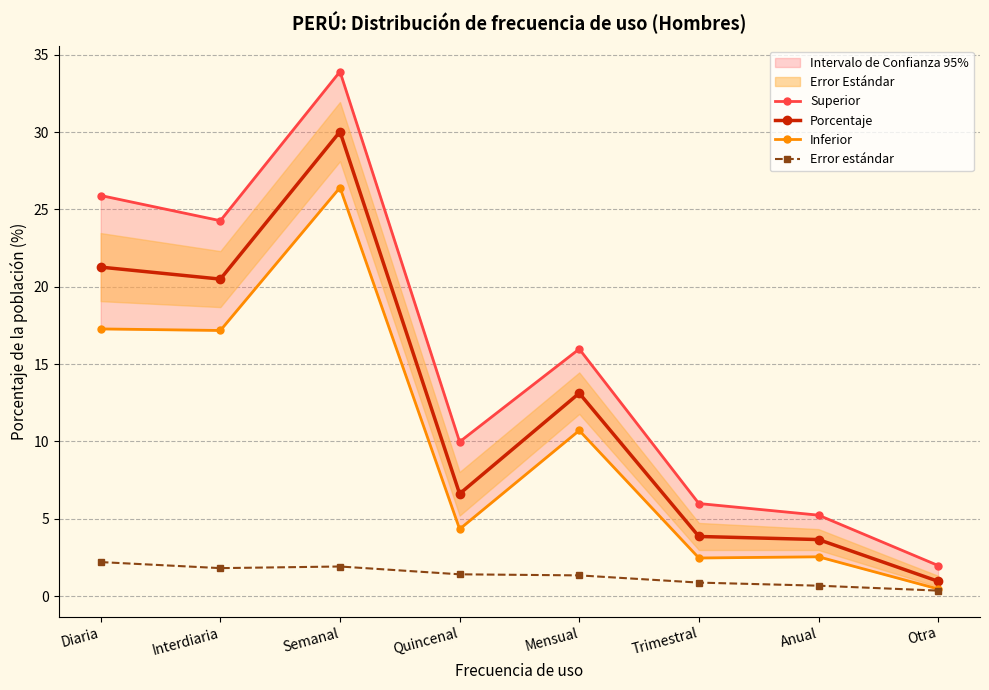

Reading right to left, transcribe all the data shown in this chart.

Superior: Otra=2.0	Anual=5.2	Trimestral=6.0	Mensual=16.0	Quincenal=10.0	Semanal=33.9	Interdiaria=24.3	Diaria=25.9
Porcentaje: Otra=1.0	Anual=3.7	Trimestral=3.9	Mensual=13.1	Quincenal=6.6	Semanal=30.0	Interdiaria=20.5	Diaria=21.3
Inferior: Otra=0.5	Anual=2.5	Trimestral=2.5	Mensual=10.7	Quincenal=4.3	Semanal=26.4	Interdiaria=17.2	Diaria=17.3
Error estándar: Otra=0.4	Anual=0.7	Trimestral=0.9	Mensual=1.3	Quincenal=1.4	Semanal=1.9	Interdiaria=1.8	Diaria=2.2